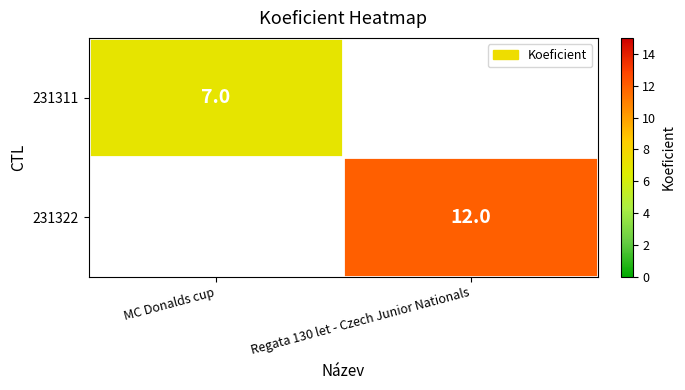

True or false: 231322 has a value of 20 at Regata 130 let - Czech Junior Nationals.

False